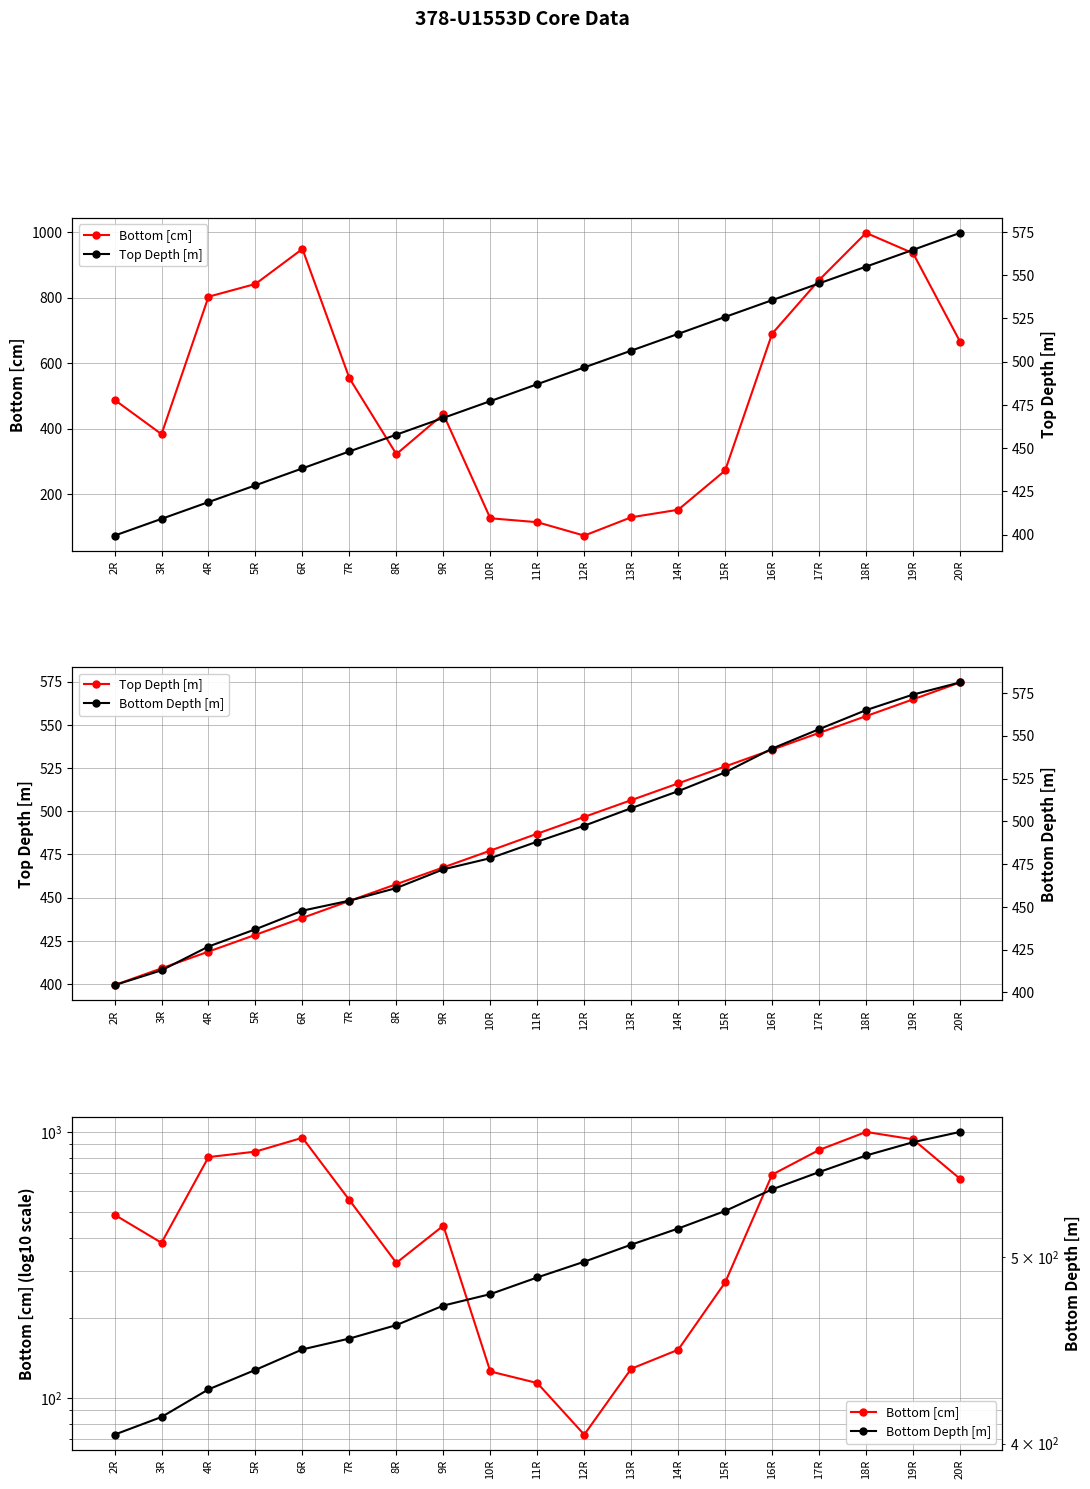

How many lines are shown in the chart?

3